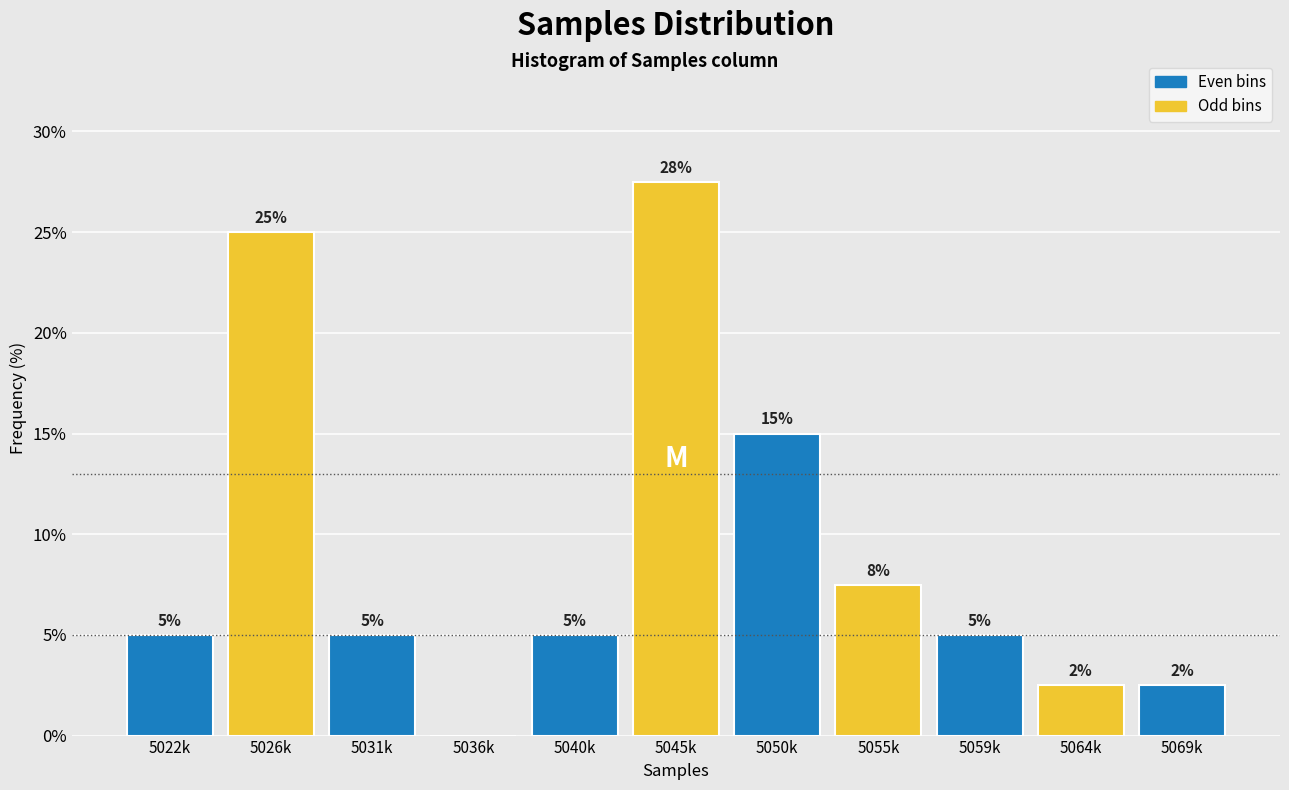

Is it true that the value at 5045k is 8.5?

False